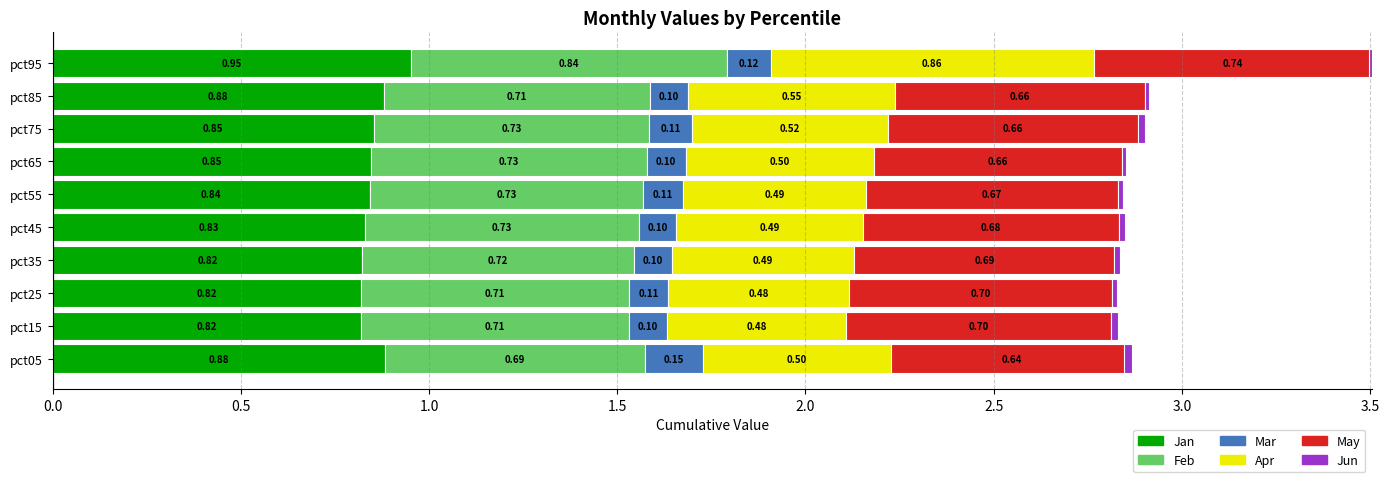

Is it true that Apr equals 0.5 at pct55?

True